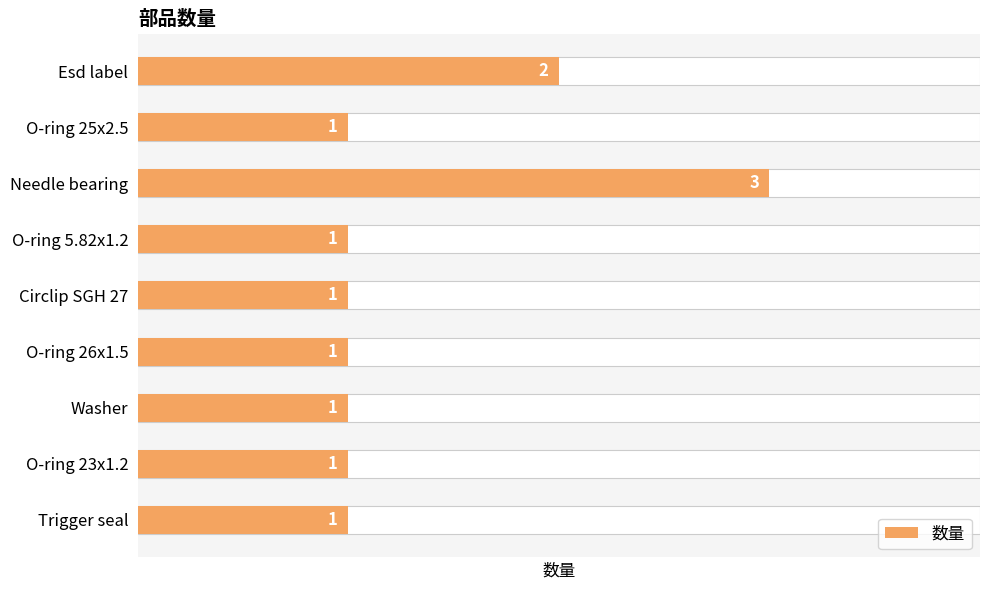

List the labels in order of value, largest first.

Needle bearing, Esd label, O-ring 25x2.5, O-ring 5.82x1.2, Circlip SGH 27, O-ring 26x1.5, Washer, O-ring 23x1.2, Trigger seal